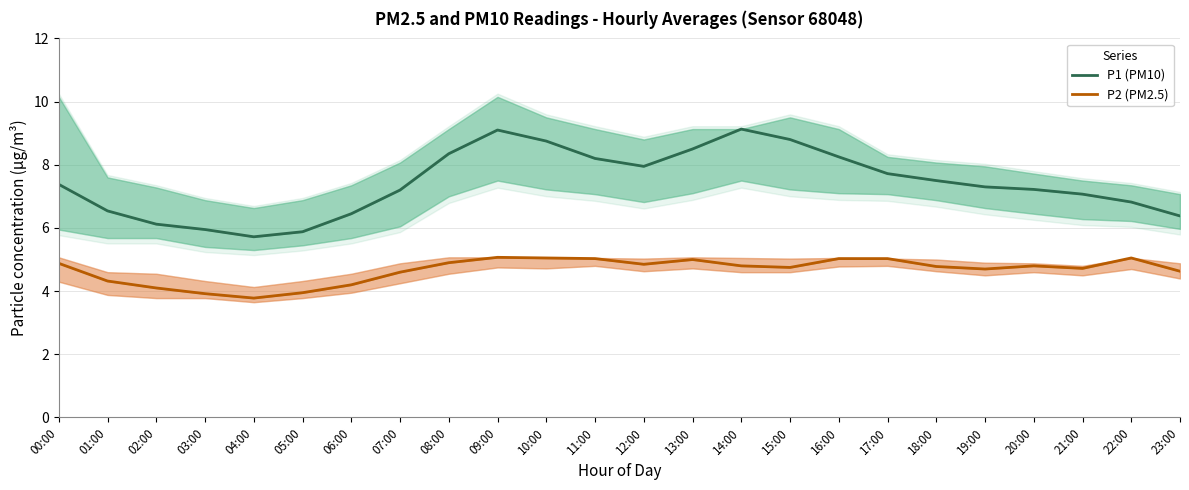

Between 10:00 and 16:00, which series saw the biggest shift?

P1 (PM10)